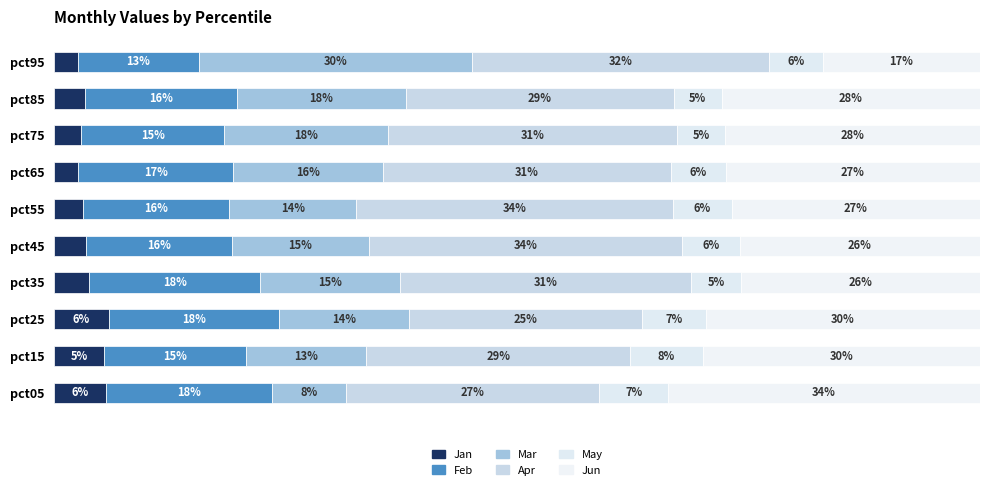

Which series has the widest spread of values?

Mar